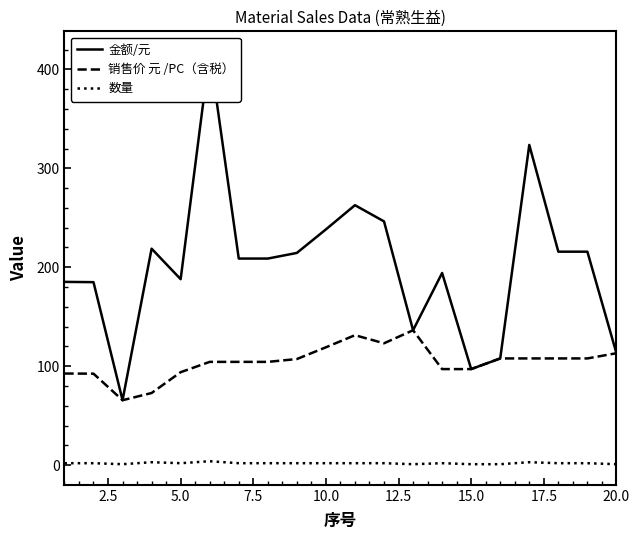

True or false: 销售价 元 /PC（含税） and 数量 cross at least once.

False